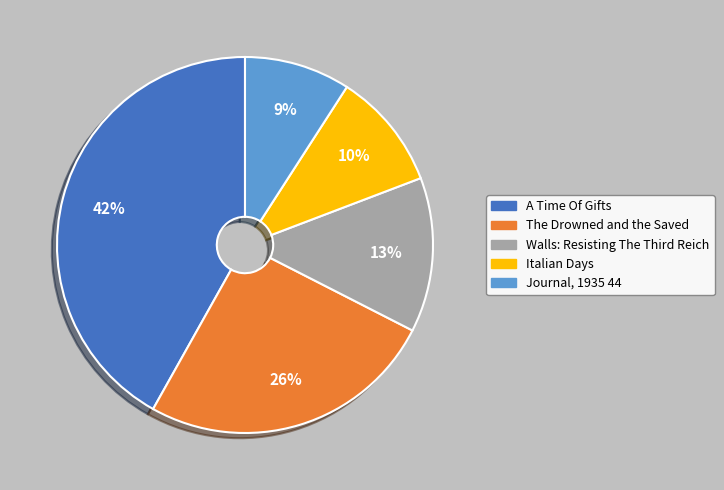

What percentage is the The Drowned and the Saved slice, to the nearest percent?

26%